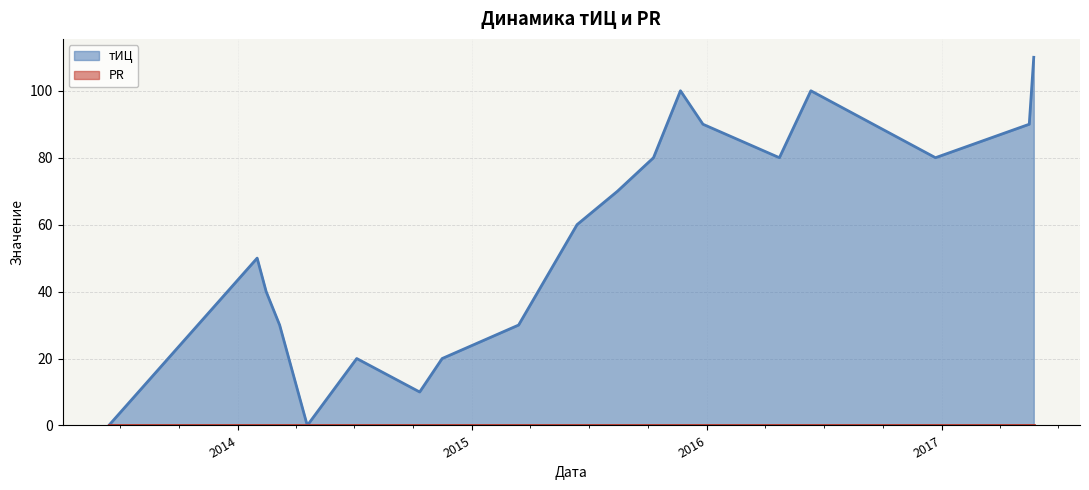

How many values are below 60?

9